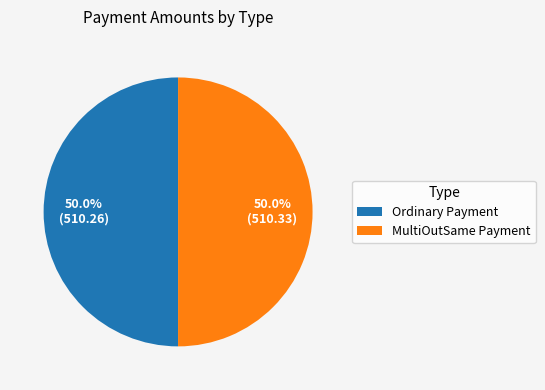

Approximately how many times larger is the value at Ordinary Payment compared to MultiOutSame Payment?

1.0